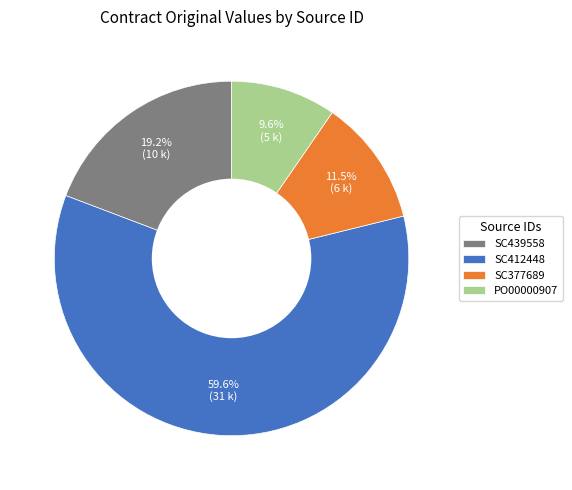

Count the number of slices in the pie.

4